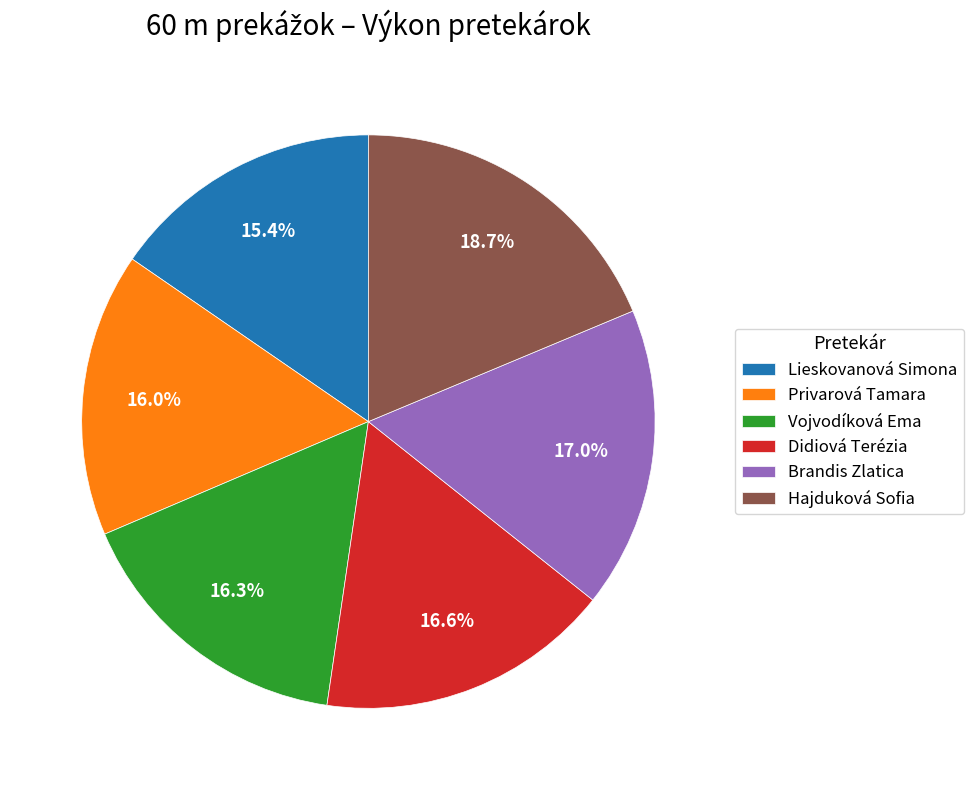

What is the ratio of the value at Brandis Zlatica to the value at Lieskovanová Simona?

1.1